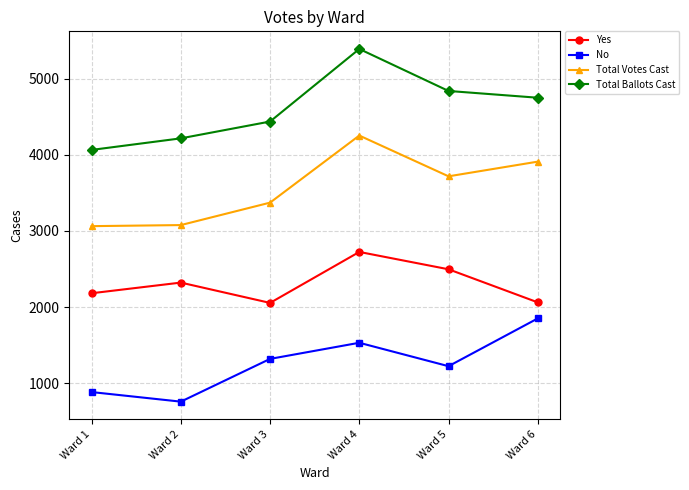

True or false: Total Ballots Cast and Yes intersect in this chart.

False